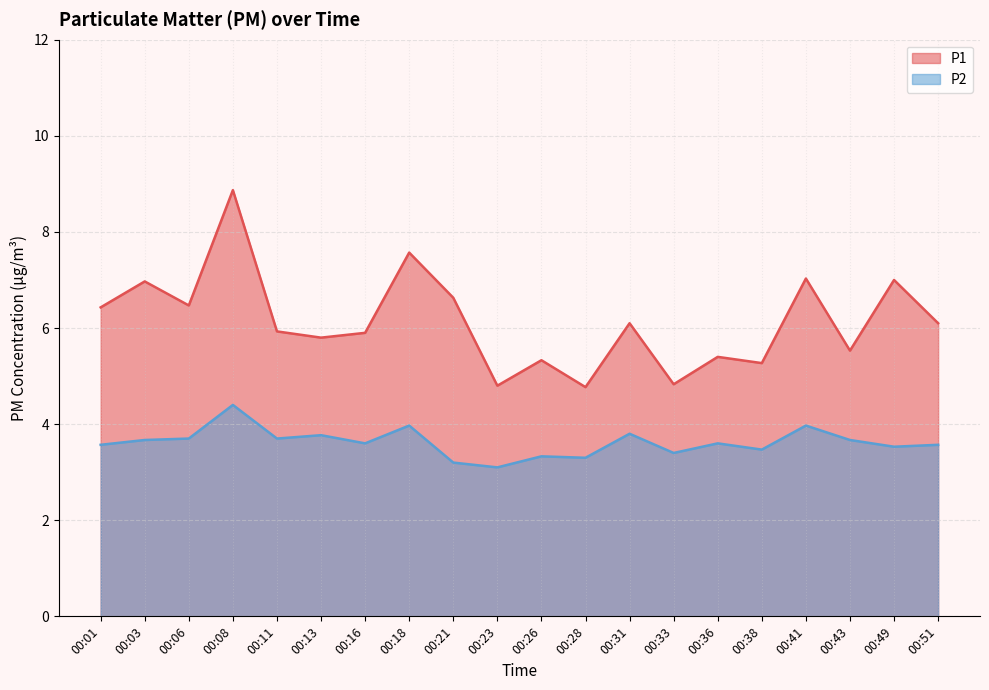

How many lines are shown in the chart?

2